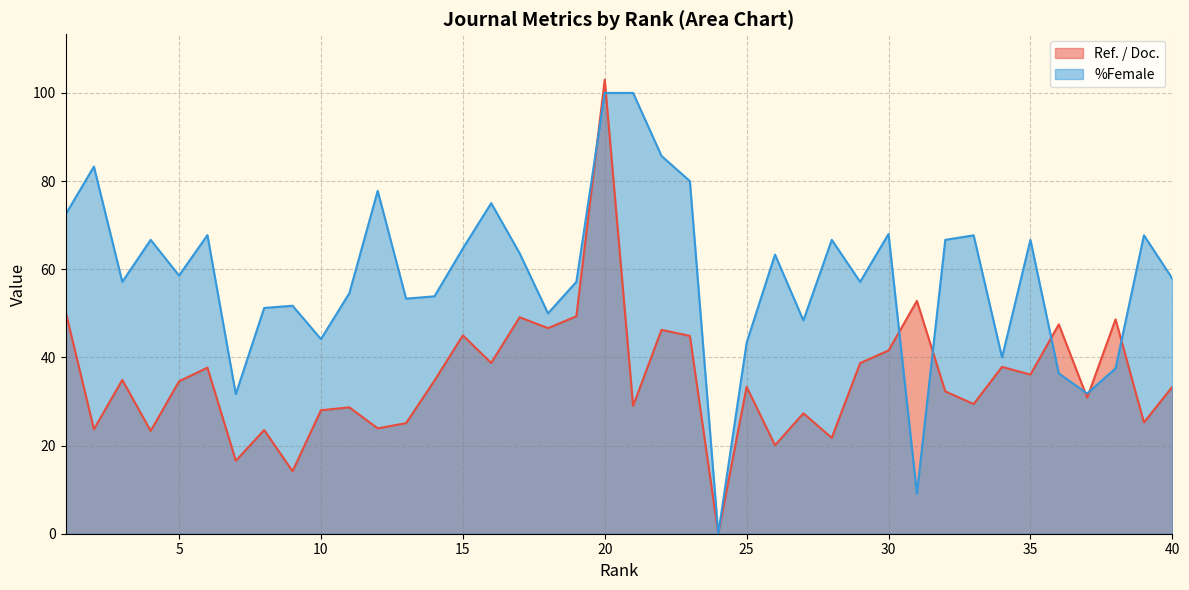

At 27, list the series in order from largest to smallest.

%Female, Ref. / Doc.